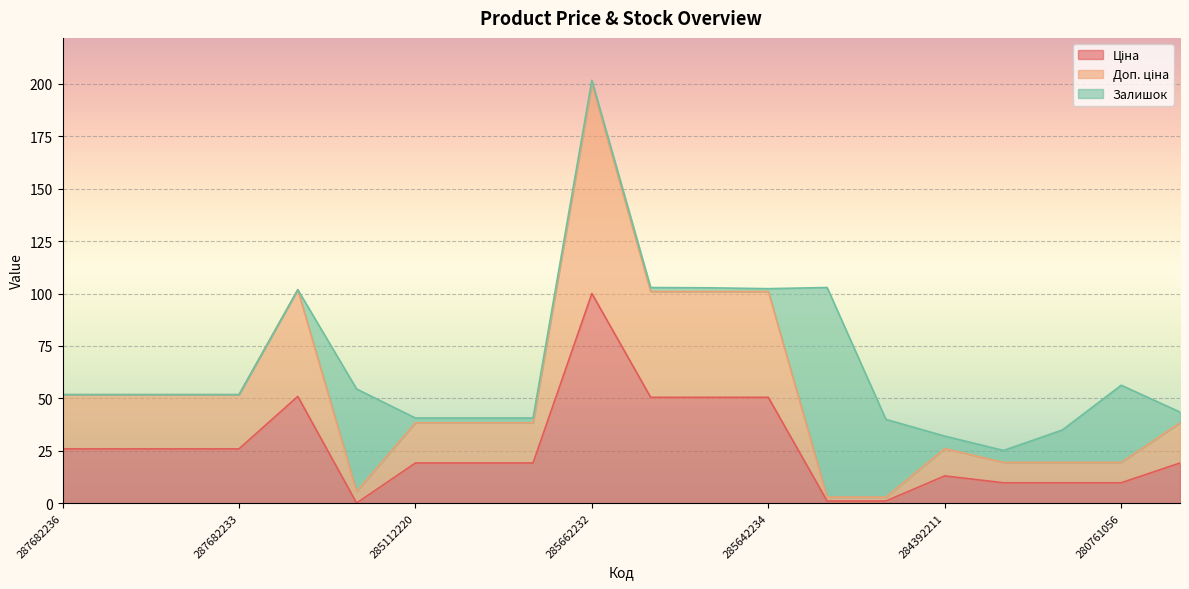

Which has a higher value, 271702229 or 287682236?

287682236